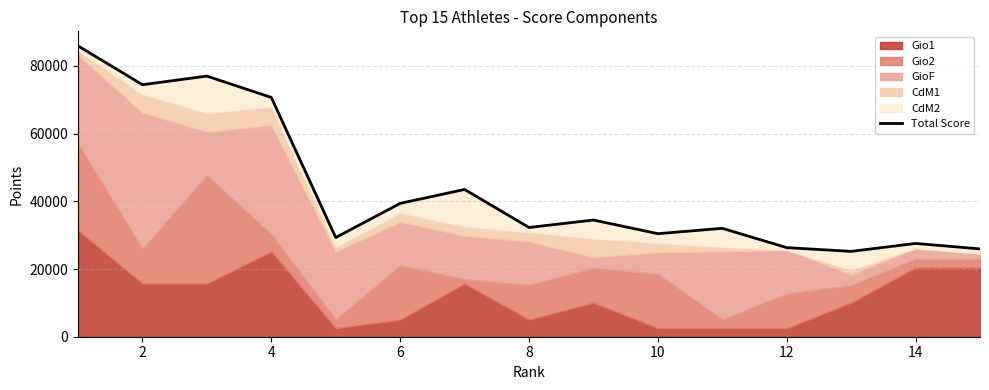

Reading right to left, what are all the values shown in this chart?

25940.1	27550.1	25208.1	26312.1	32017.1	30432.1	34468.0	32264.1	43500.1	39384.1	29297.1	70680.1	76980.0	74430.0	85902.5